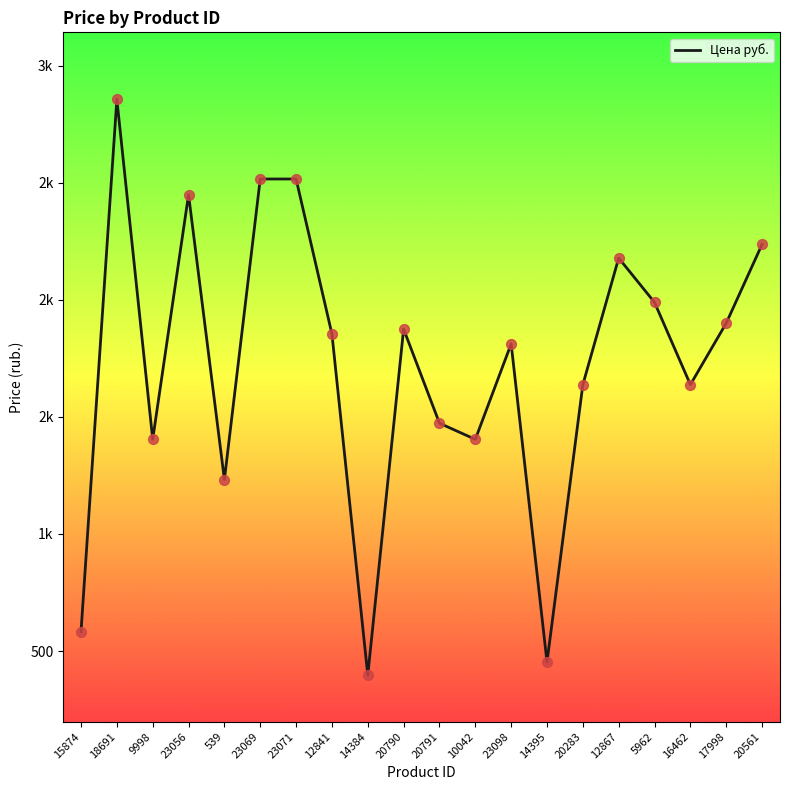

What is the ratio of the value at 20791 to the value at 14384?

3.7